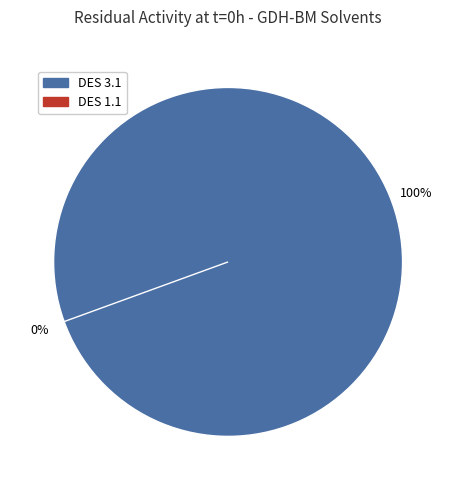

How many slices are in this pie chart?

2